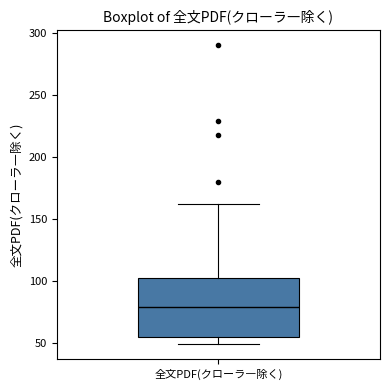

Where does the lower whisker of the box for 全文PDF(クローラ―除く) end on the y-axis? The values are not printed on the chart, so give them approximately, as read against the axis.

50